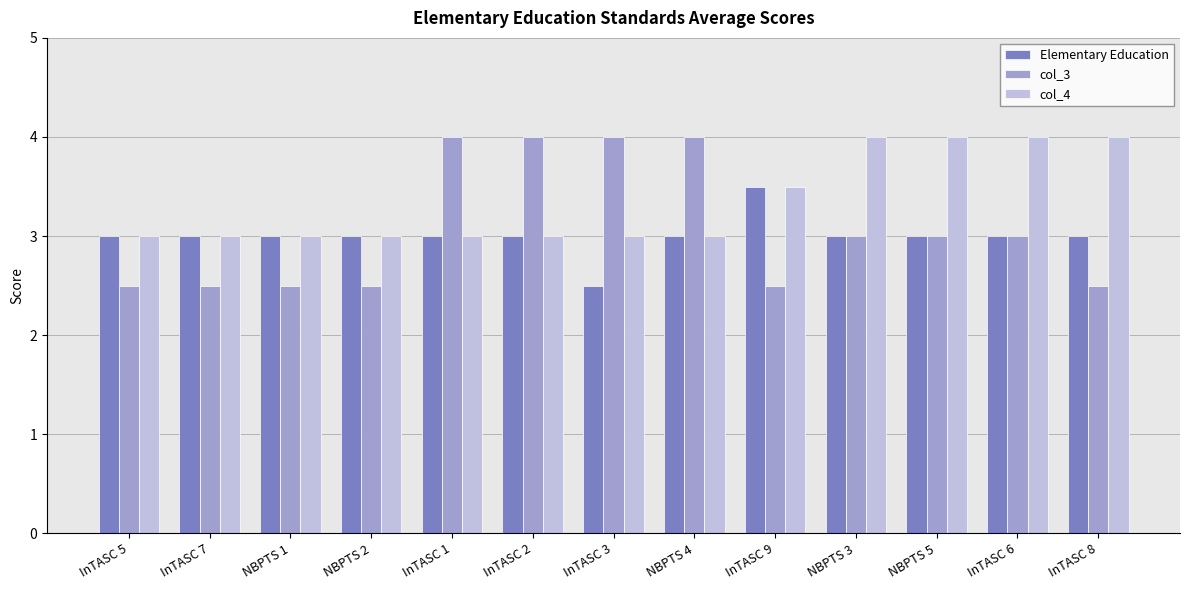

Count the number of categories in the chart.

13